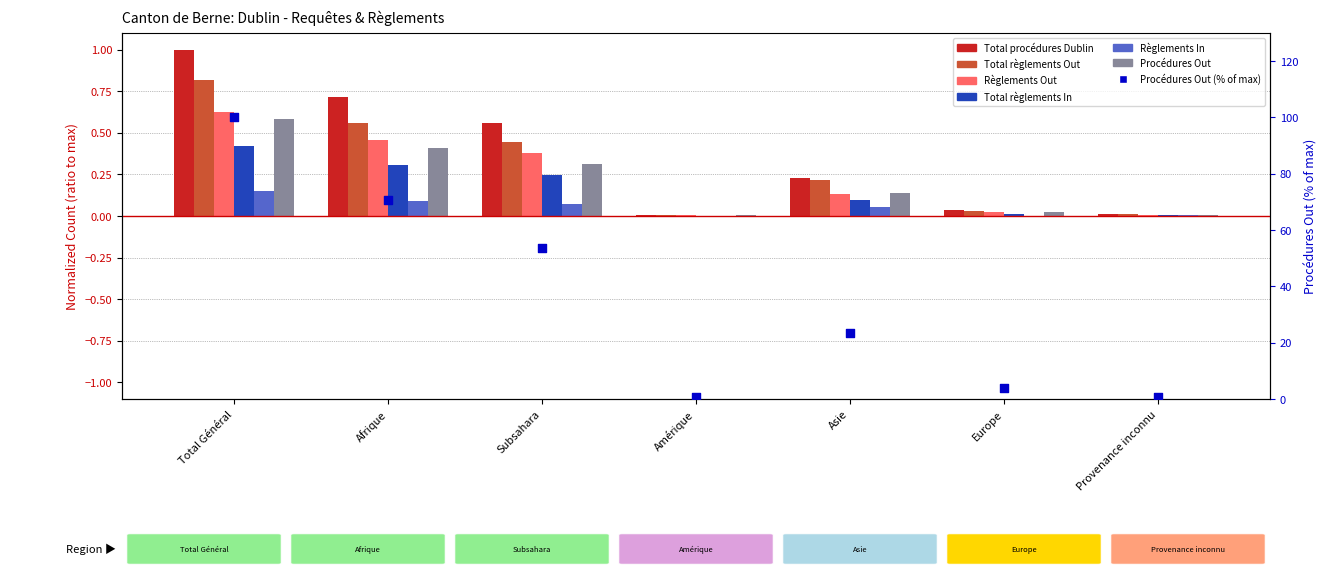

Which series contains the highest Y value?

Total procédures Dublin